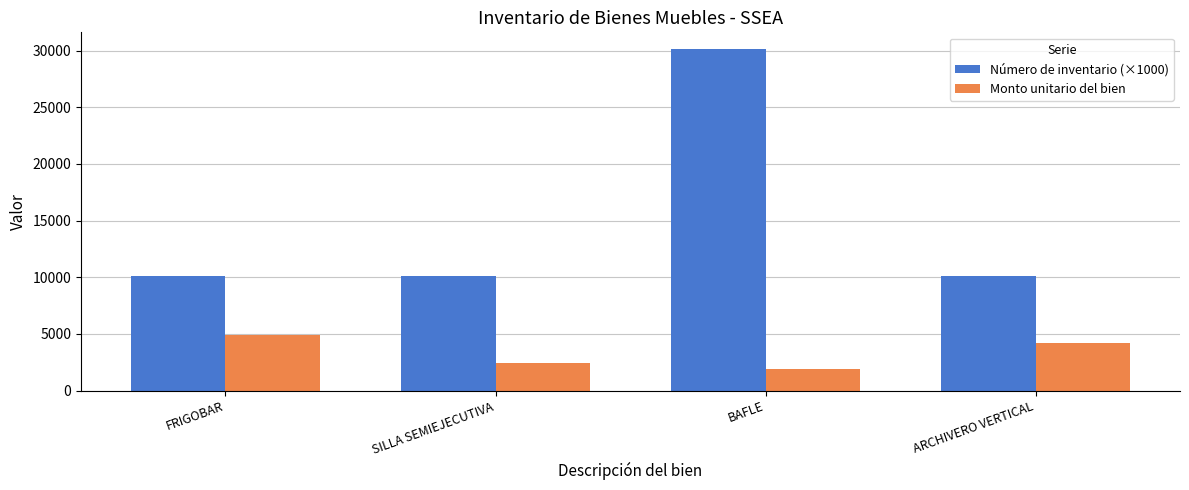

What is the label of the 4th bar from the right?

FRIGOBAR